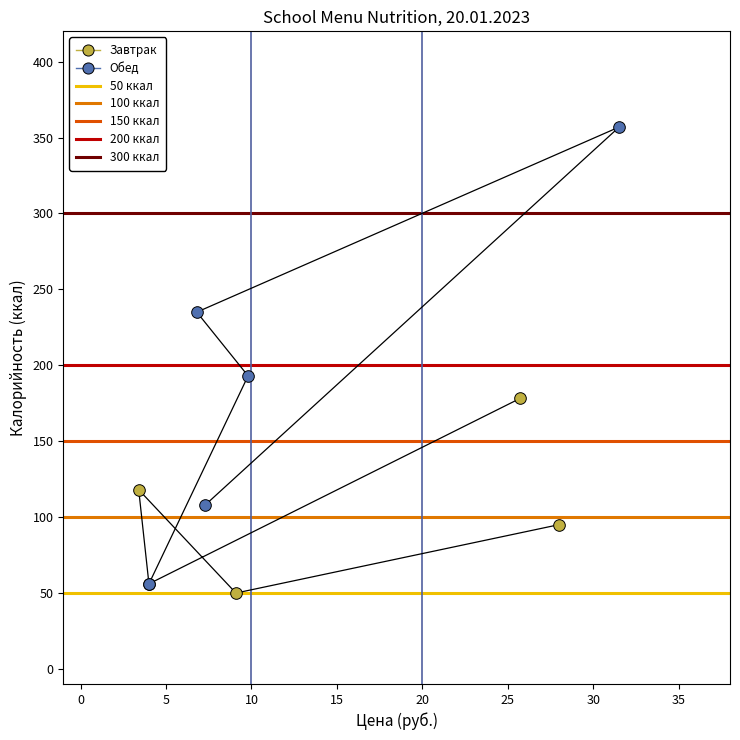

Which series has the widest spread of Y values?

Обед